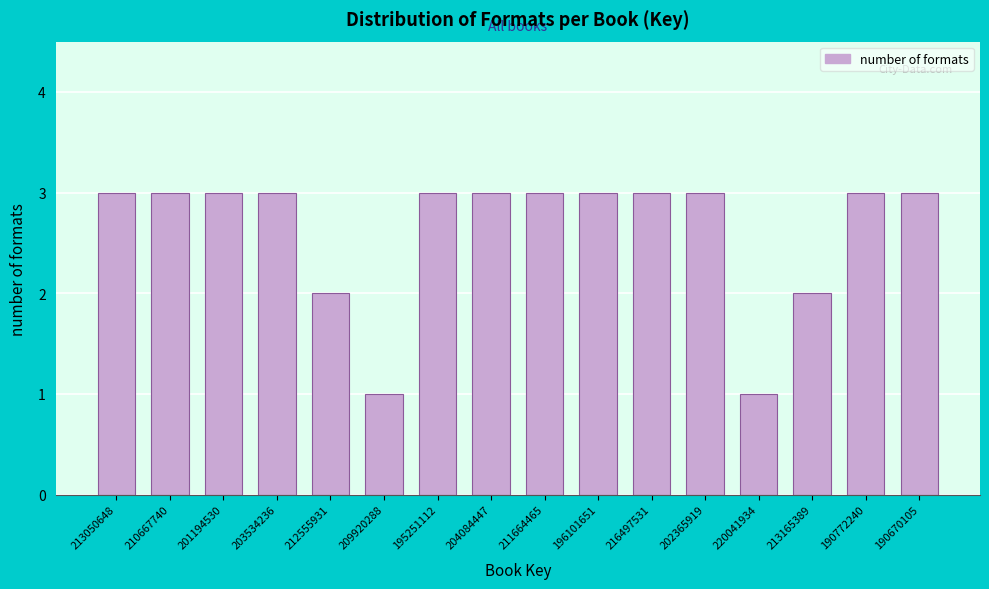

Reading left to right, list all the values displayed in this chart.

213050648=3	210667740=3	201194530=3	203534236=3	212555931=2	209920288=1	195251112=3	204084447=3	211664465=3	196101651=3	216497531=3	202365919=3	220041934=1	213165389=2	190772240=3	190670105=3